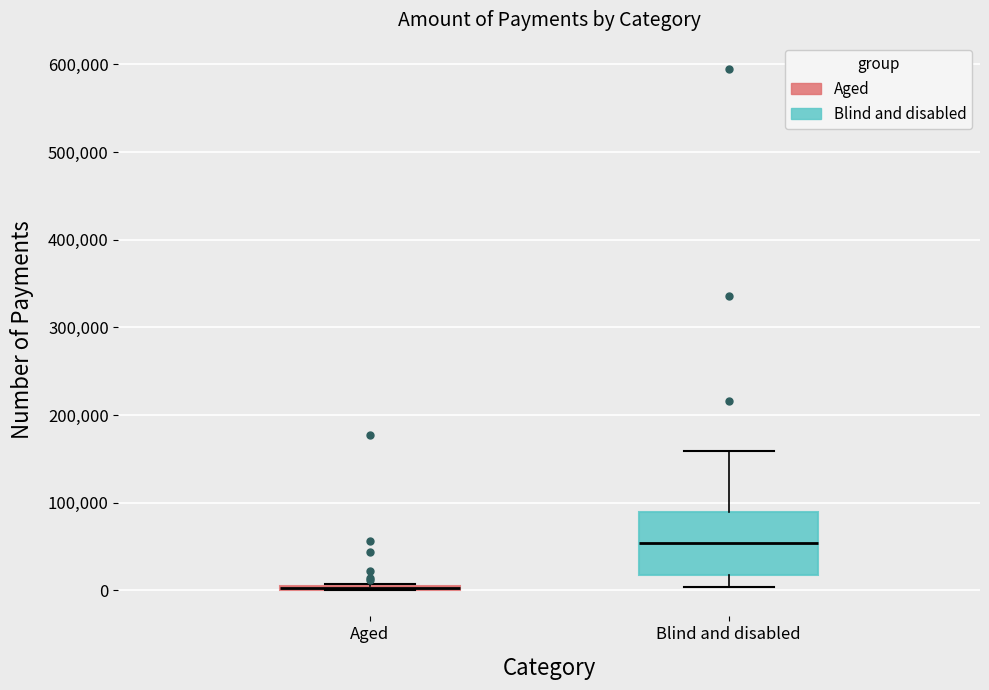

Where does the median line of the box for Blind and disabled sit on the y-axis? The values are not printed on the chart, so give them approximately, as read against the axis.

50000